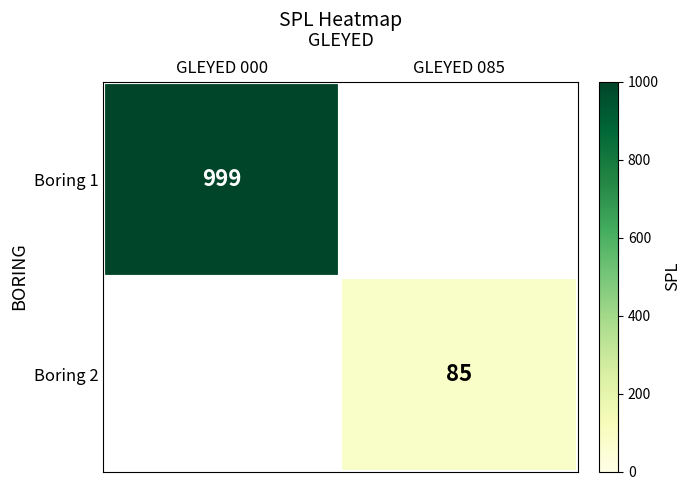

True or false: Boring 2 has a value of 85 at GLEYED 085.

True